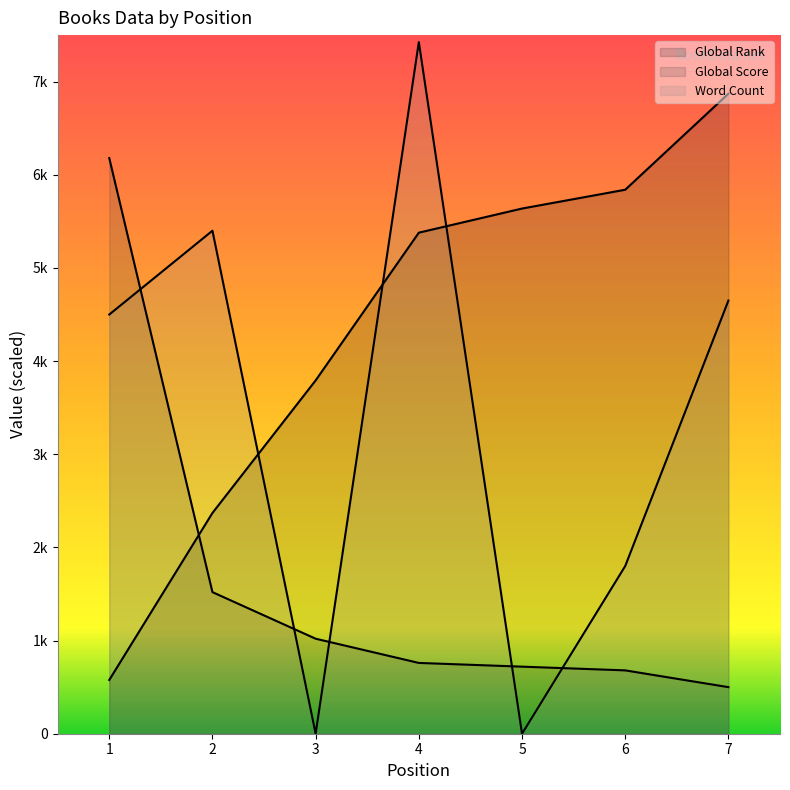

Which series has the largest total across all categories?

Global Rank